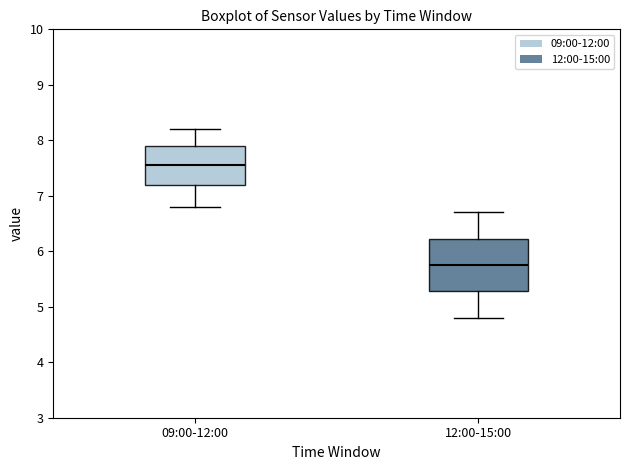

Comparing the boxes themselves (not the whiskers), which one is the tallest?

12:00-15:00